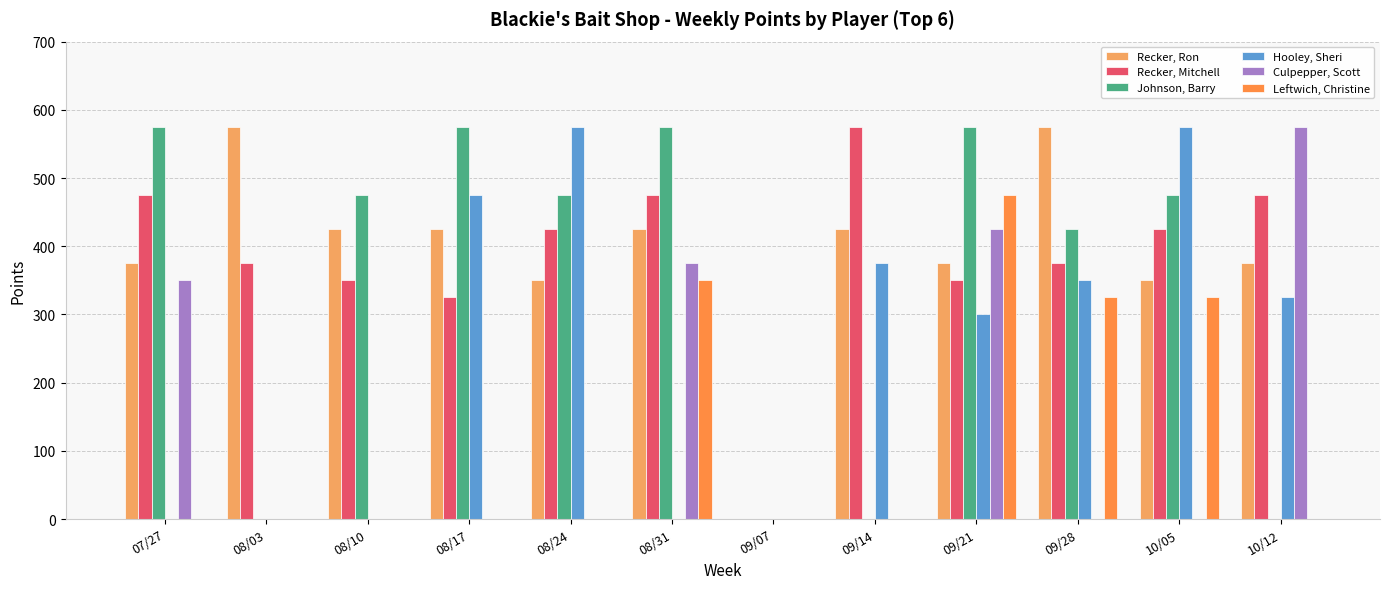

What is the highest value of the Leftwich, Christine series?

475